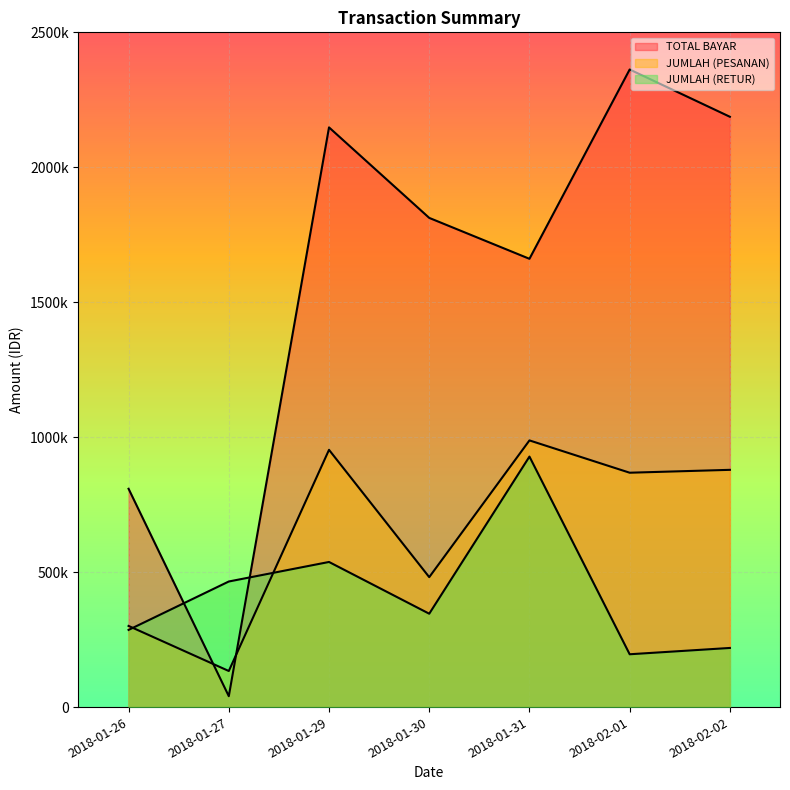

What is the total value across all series at 2018-02-01?

3426413